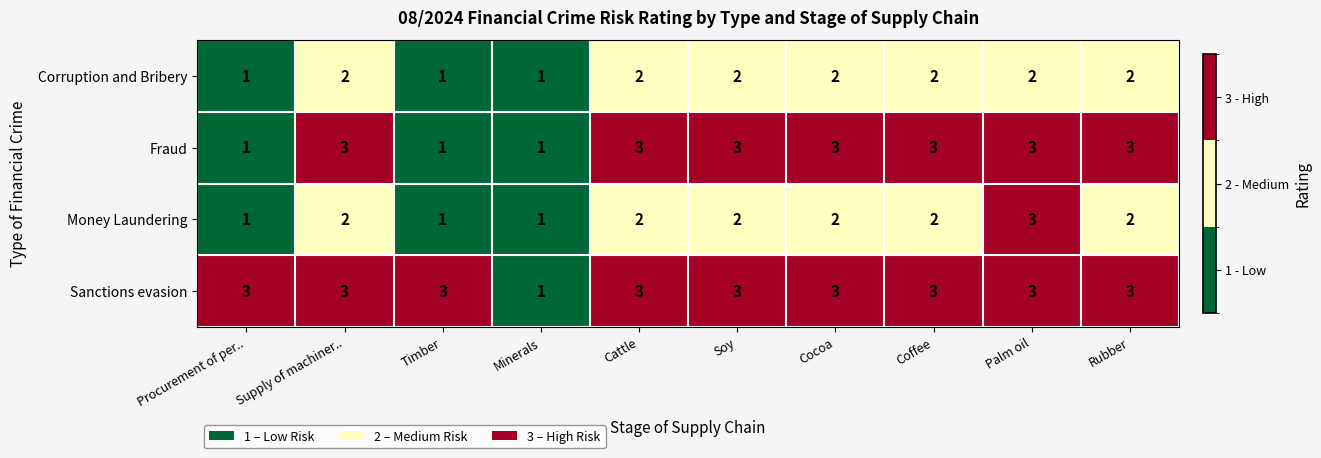

At which category is the sum across all series the highest?

Palm oil